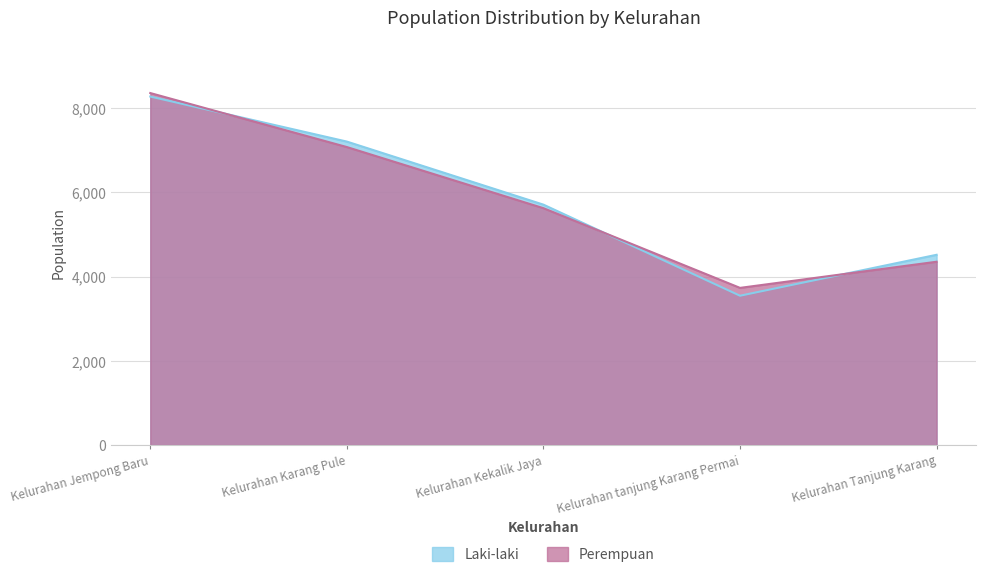

Does the chart display data point markers on the line(s)?

No